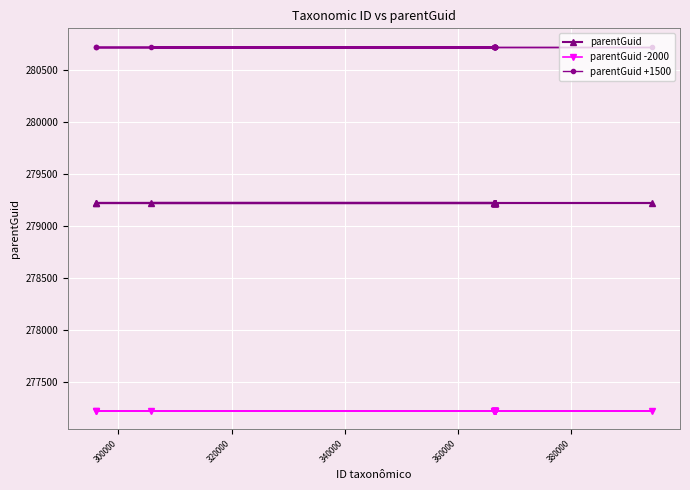

What are all the series names shown in the legend?

parentGuid, parentGuid -2000, parentGuid +1500